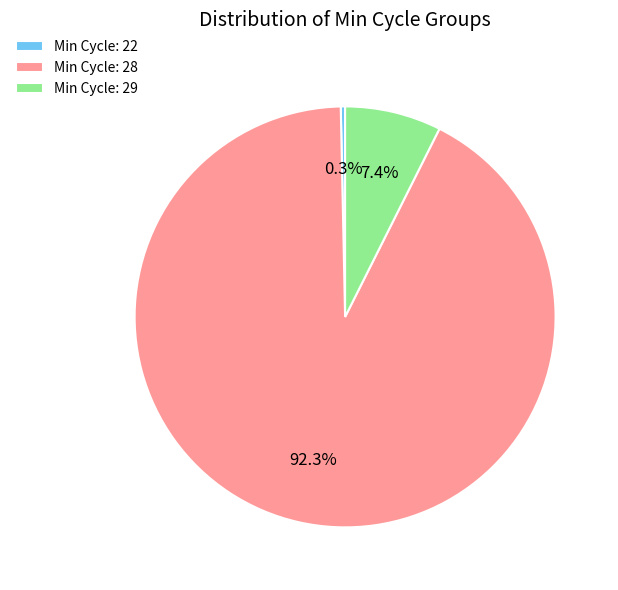

To the nearest percent, what is the average slice percentage?

33%